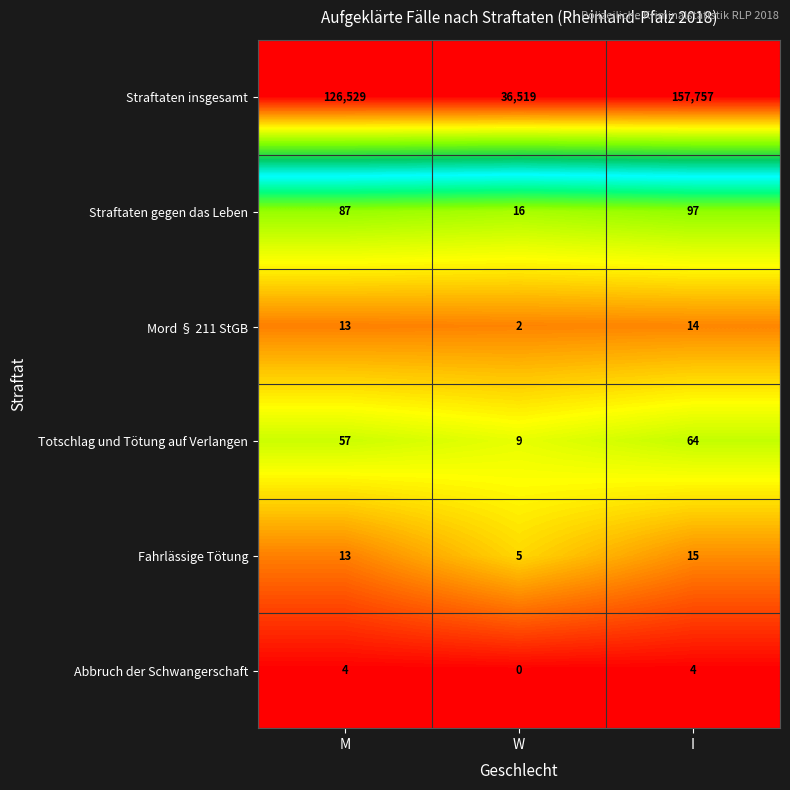

What is the difference between the Totschlag und Tötung auf Verlangen values at W and M?

48